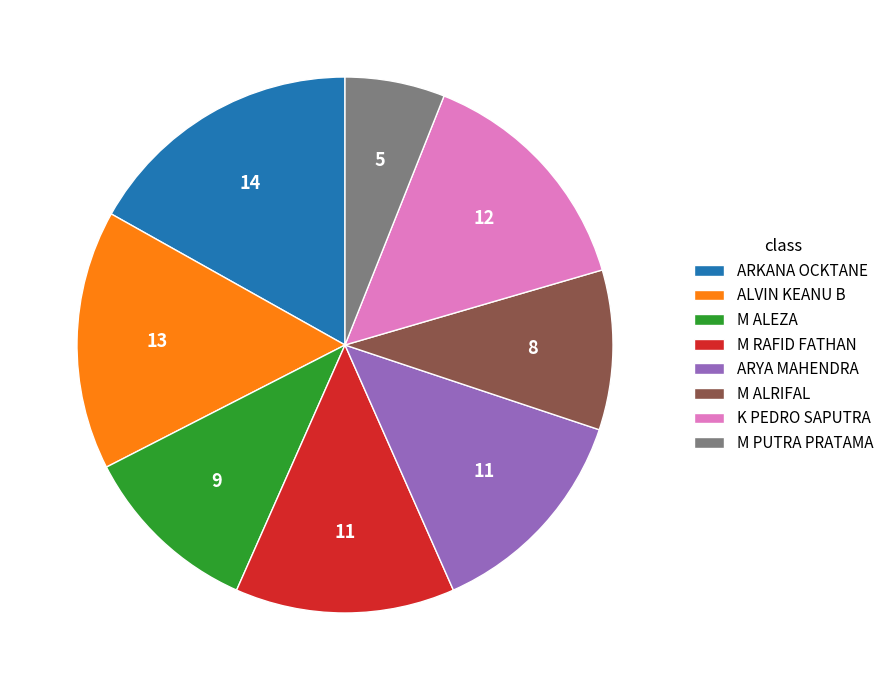

Which slice is the largest?

ARKANA OCKTANE